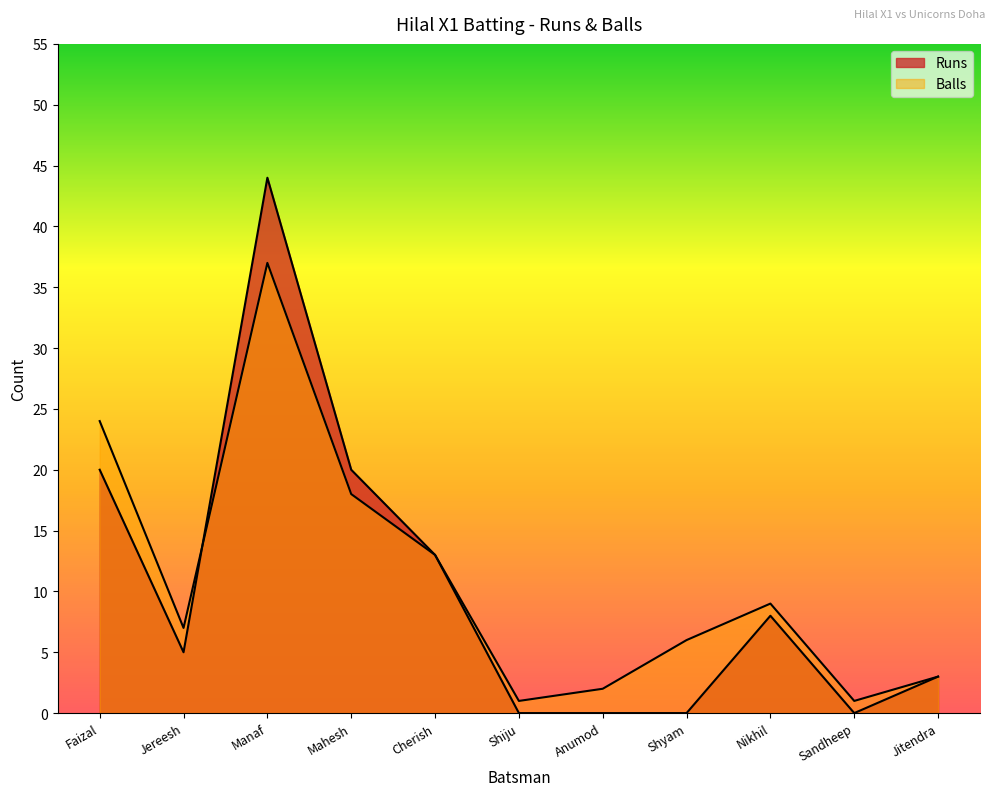

Where do Balls and Runs first cross each other?

Jereesh and Manaf